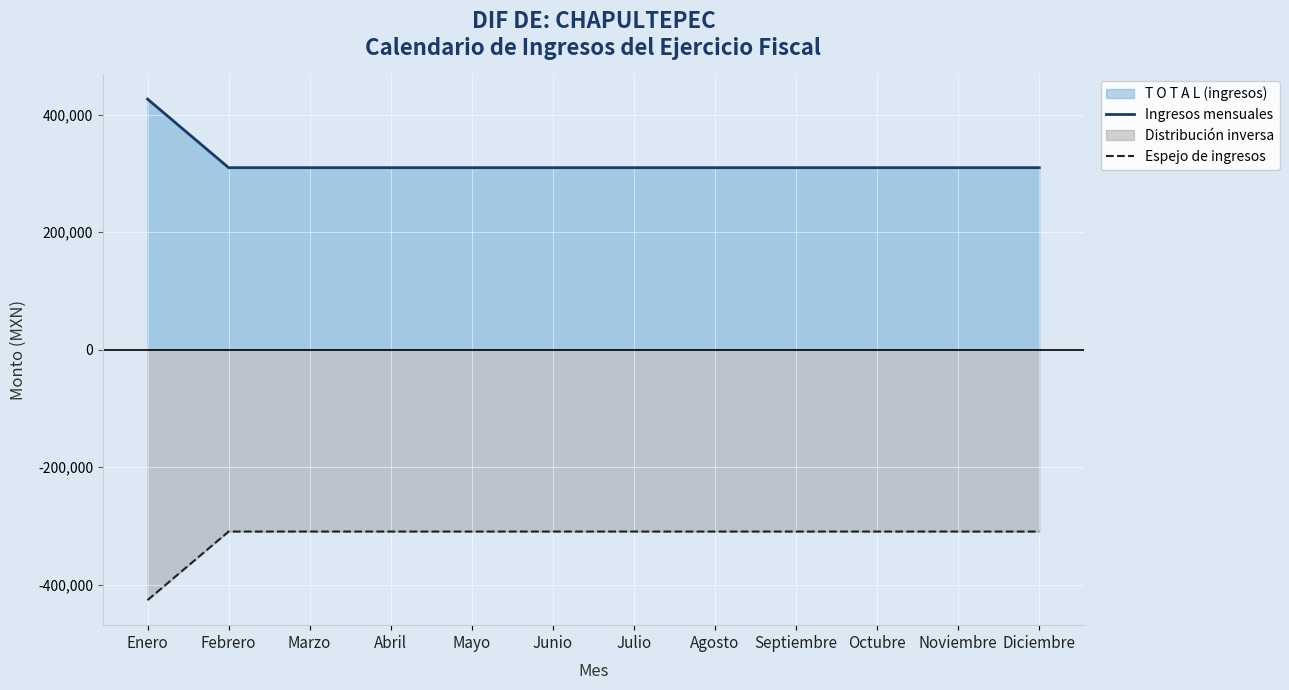

True or false: Ingresos mensuales and Espejo de ingresos intersect in this chart.

False